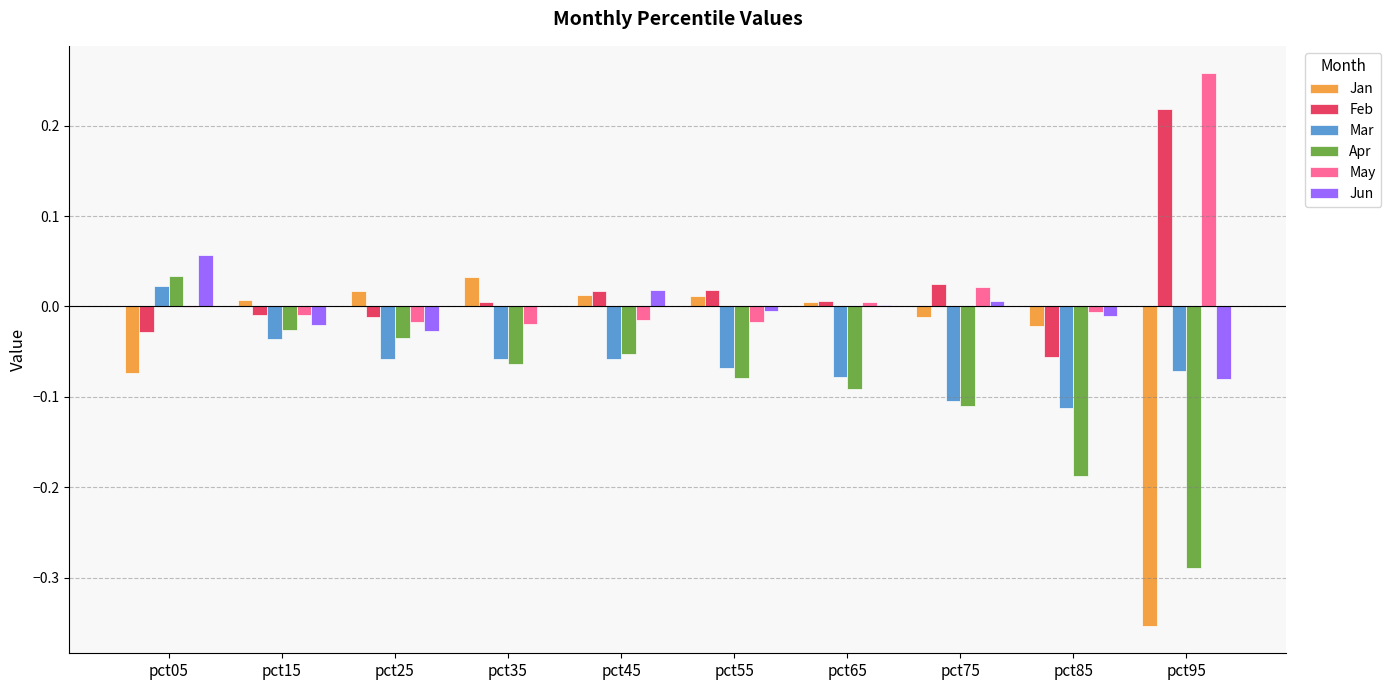

Which label corresponds to the largest value in the chart?

pct95